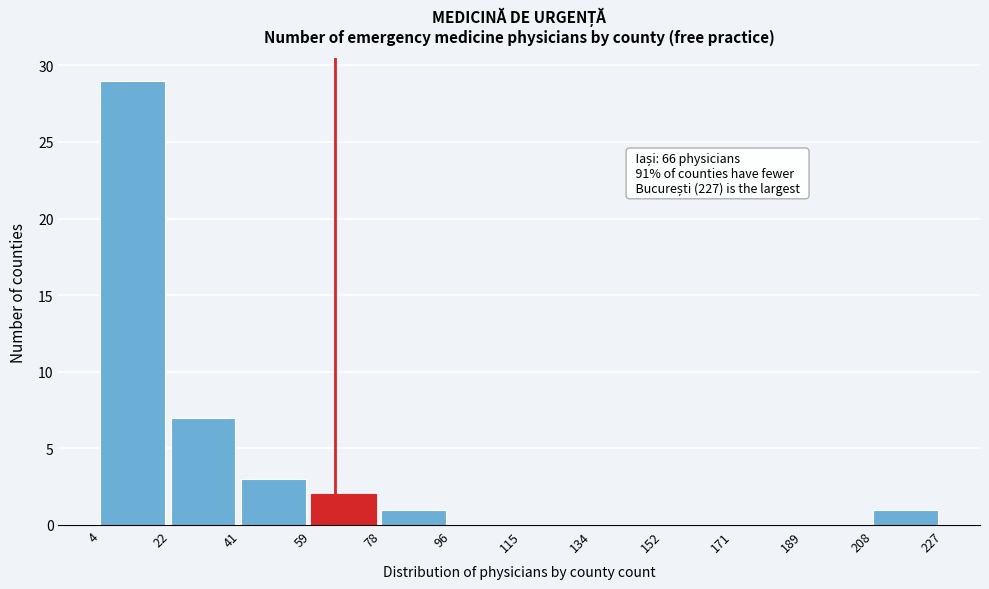

Over which range of the x-axis is the bar tallest?

4 to 22